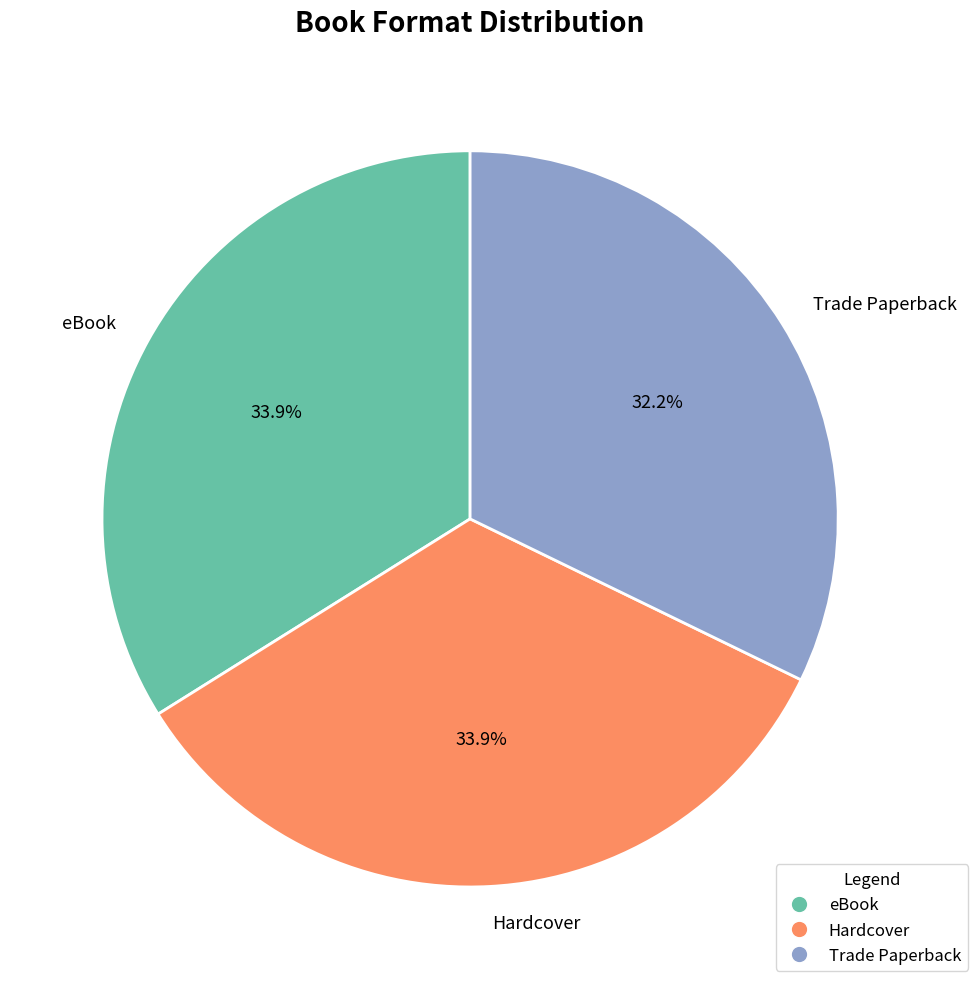

How many segments does this pie chart have?

3